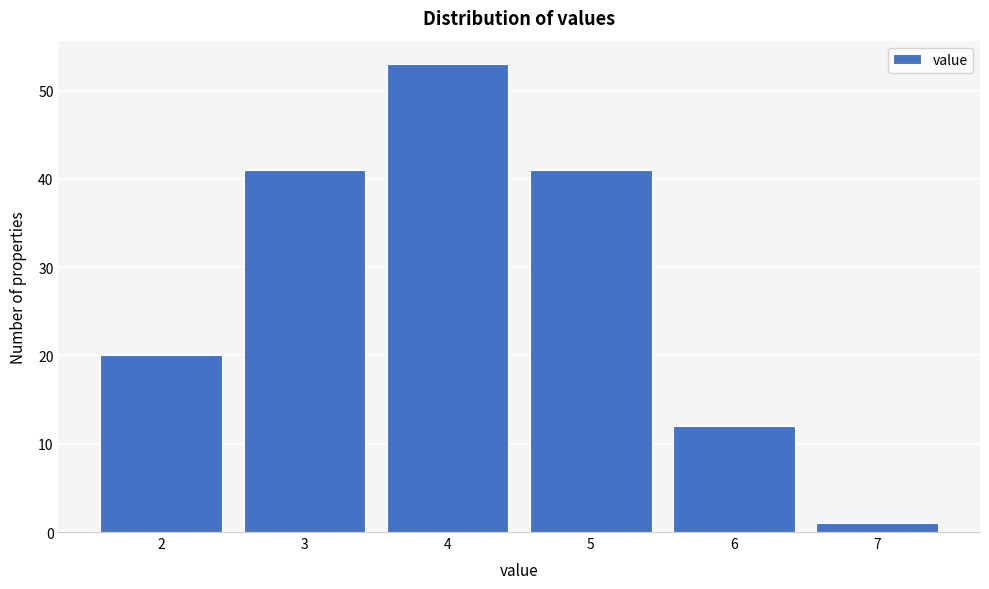

Reading right to left, transcribe all the data shown in this chart.

1	12	41	53	41	20